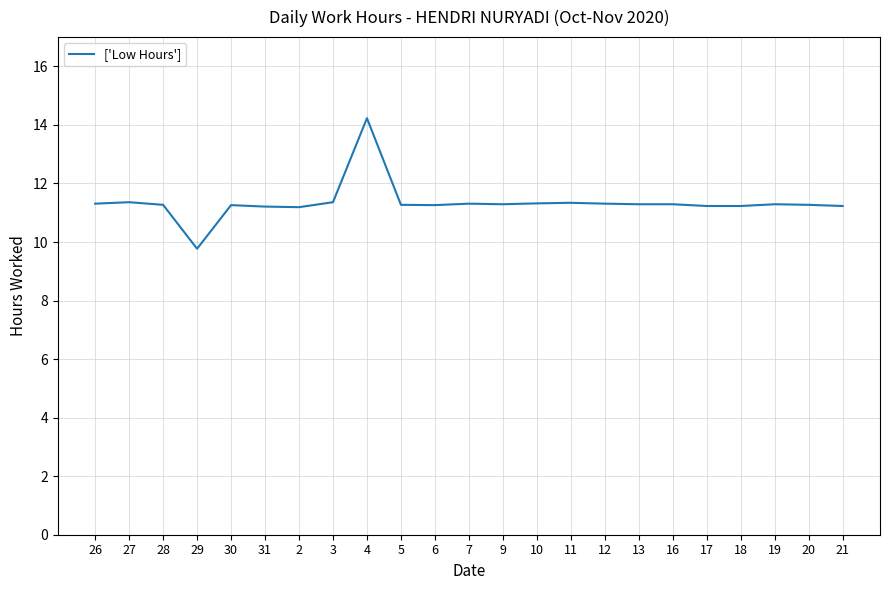

Which category has the highest value across all series?

4